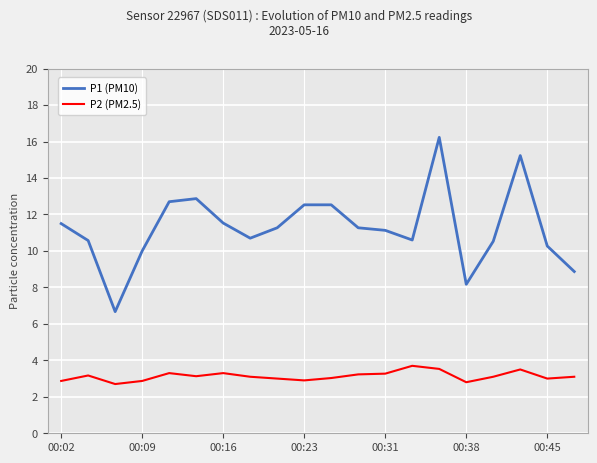

What is the maximum value for P2 (PM2.5)?

3.7